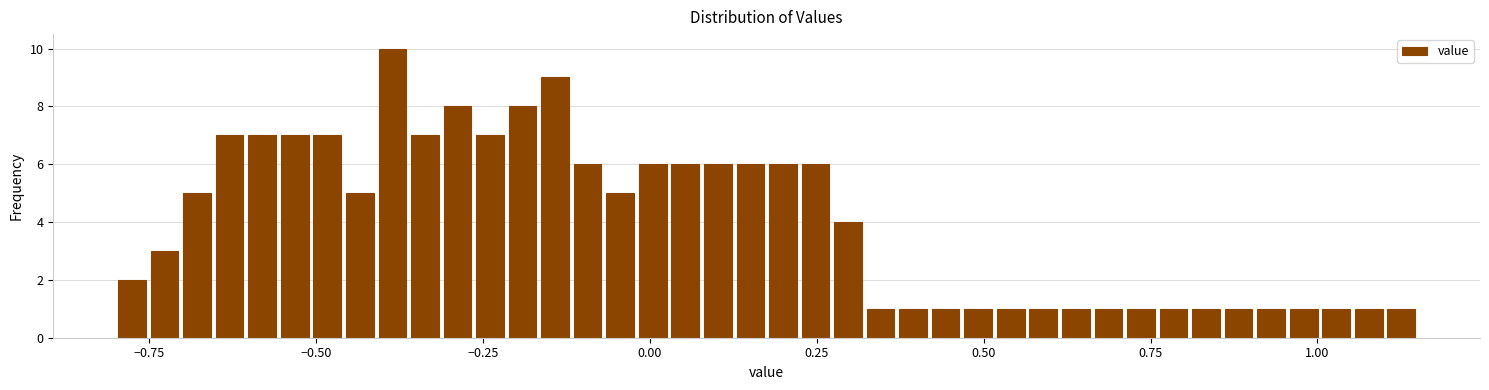

Around what value on the x-axis is the tallest bar? Give the approximate position of its centre, as read against the axis.

-0.40